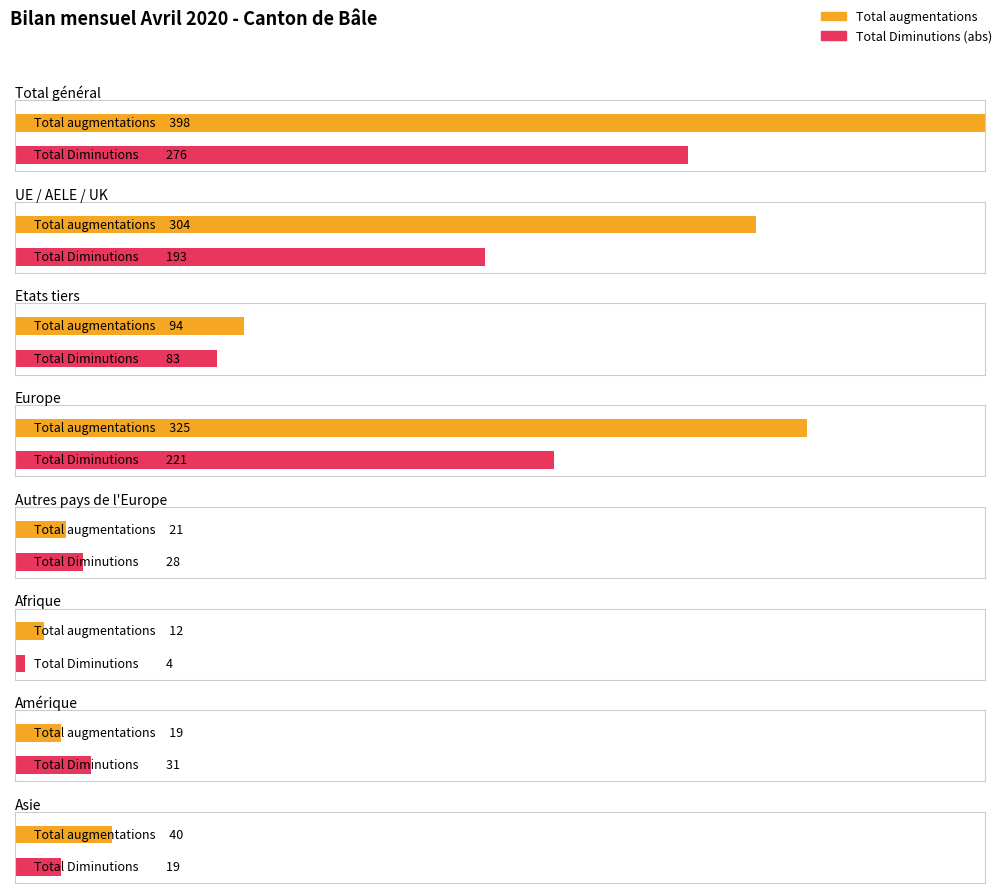

At UE / AELE / UK, list the series in order from largest to smallest.

Total augmentations, Total Diminutions